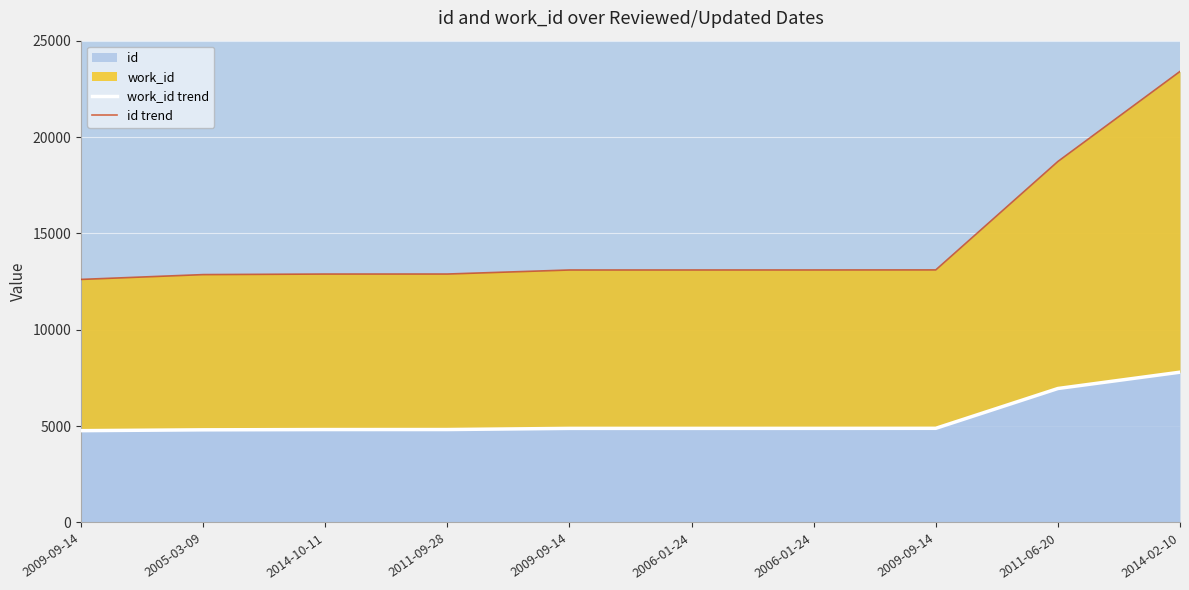

The work_id trend series shows 1043 at 2006-01-24. True or false?

False